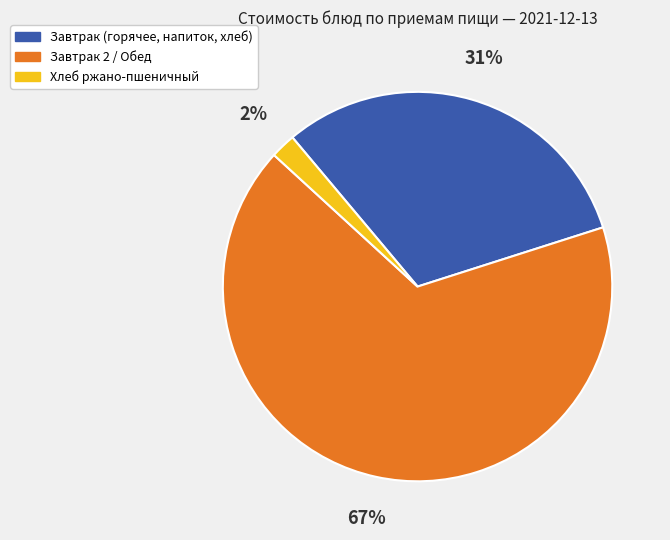

To the nearest percent, what is the average slice percentage?

33%